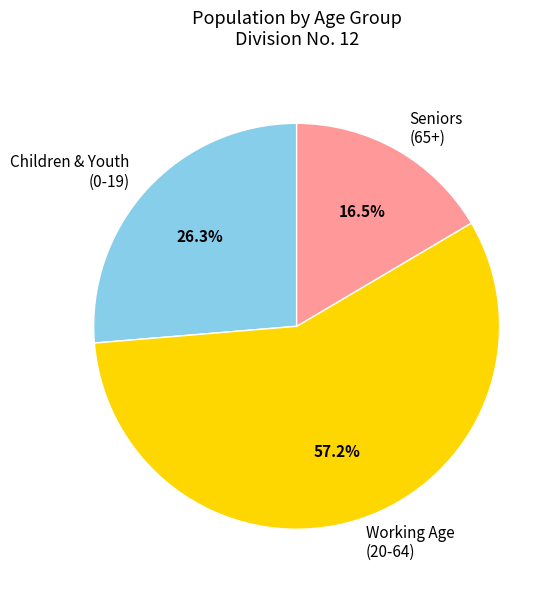

How many segments does this pie chart have?

3